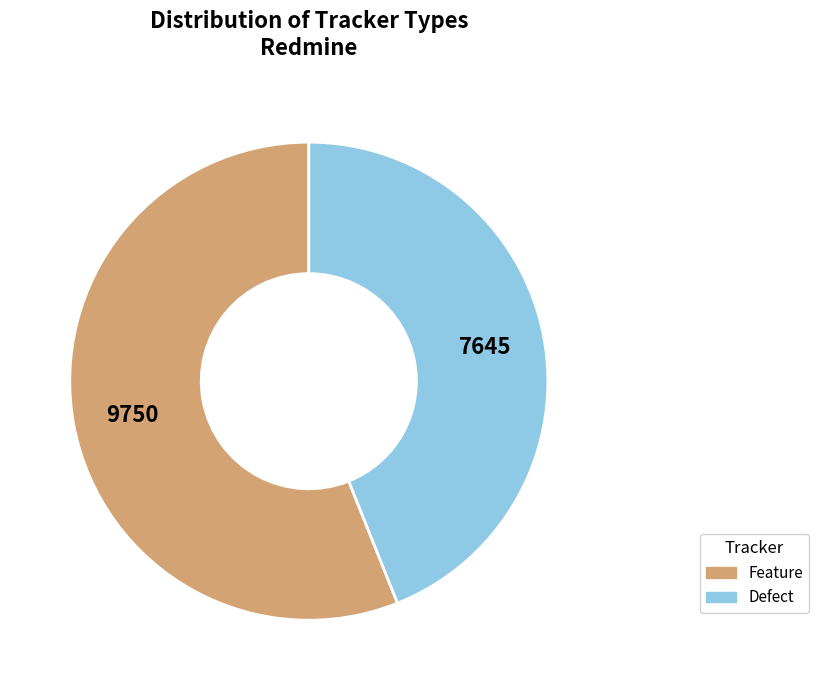

Combined, do Defect and Feature account for over 50%?

Yes